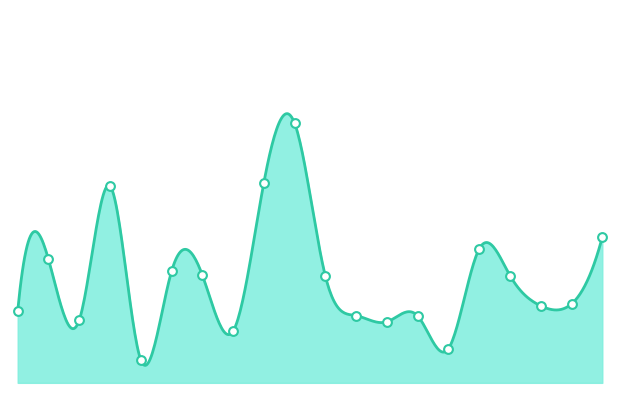

What is the change in value from 18 to 34?

-20.9